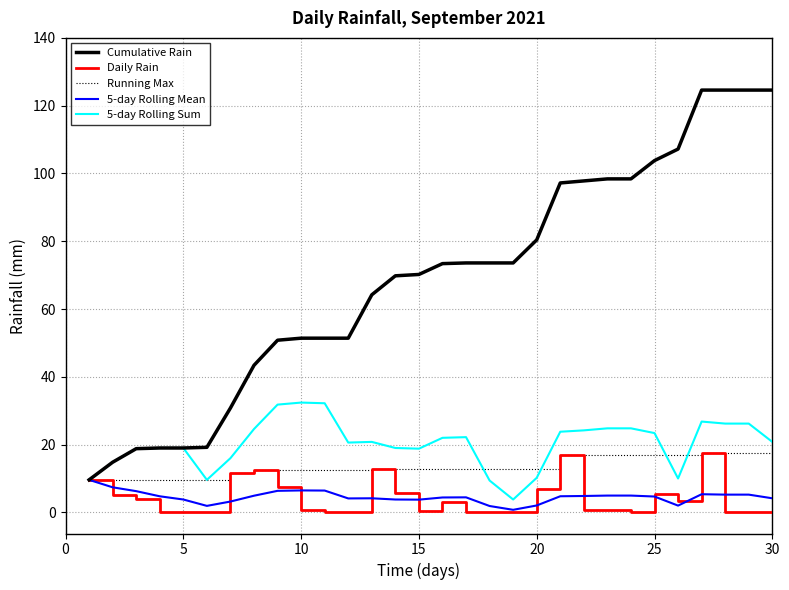

Which series has the largest range (max minus min)?

Cumulative Rain